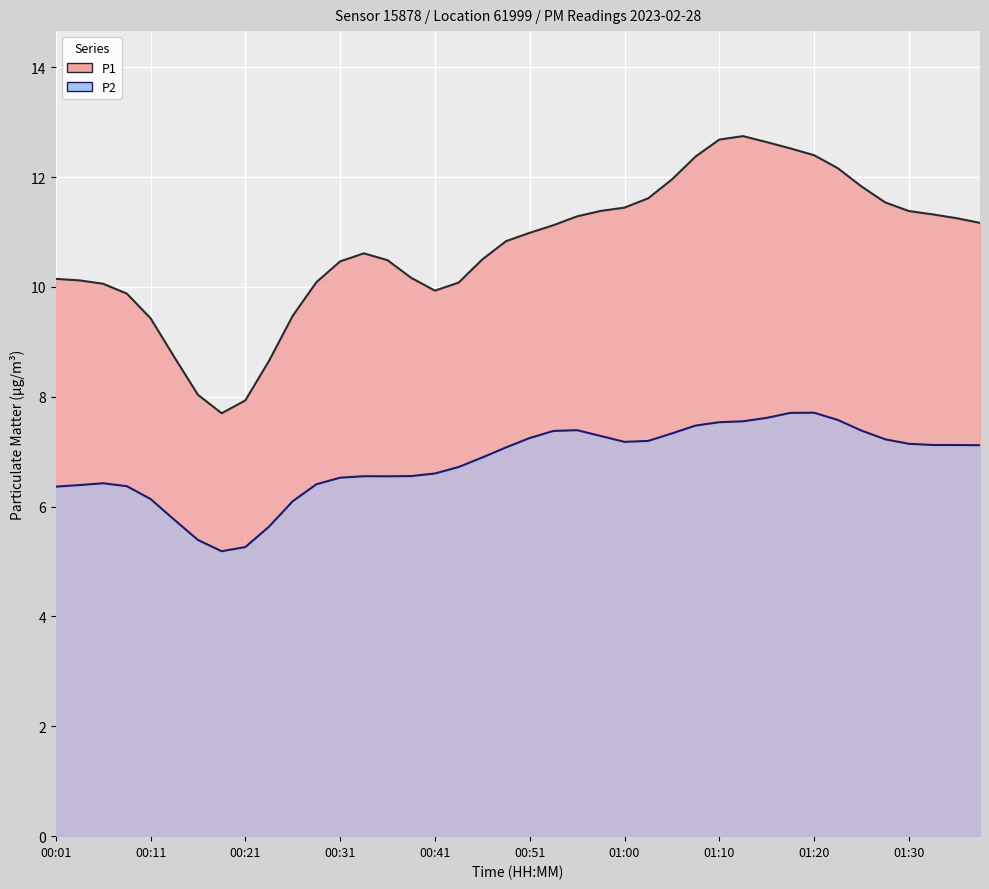

At which category is the sum across all series the highest?

01:18